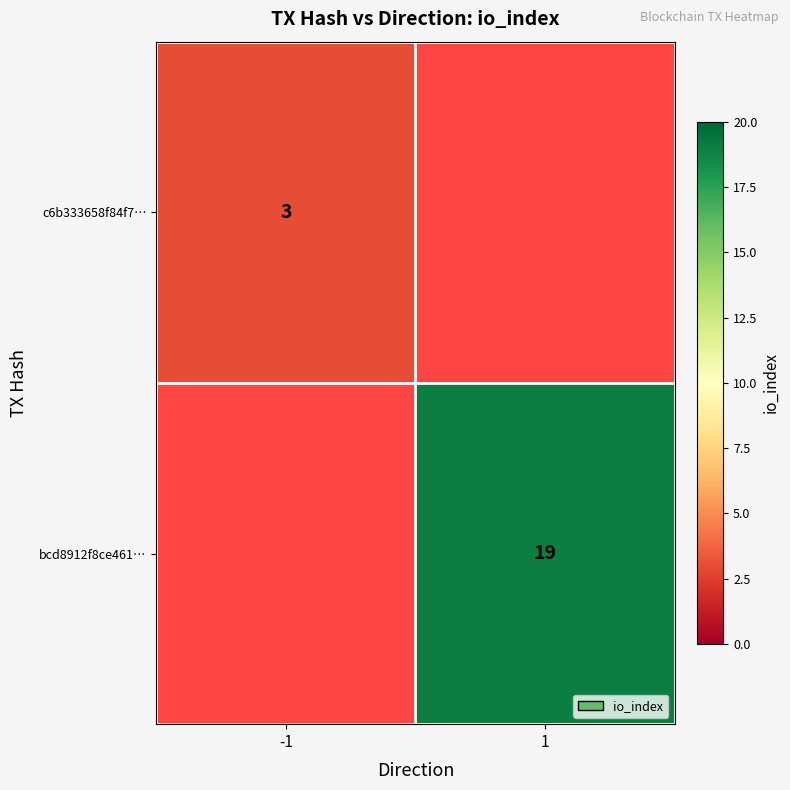

Is the value of c6b333658f84f7… at -1 greater than the value of bcd8912f8ce461… at 1?

No